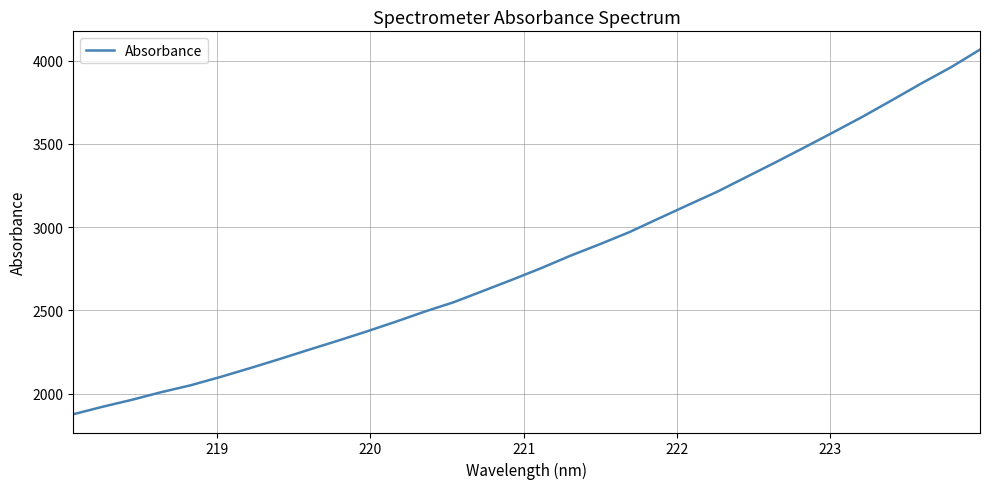

What is the smallest value displayed?

1875.3